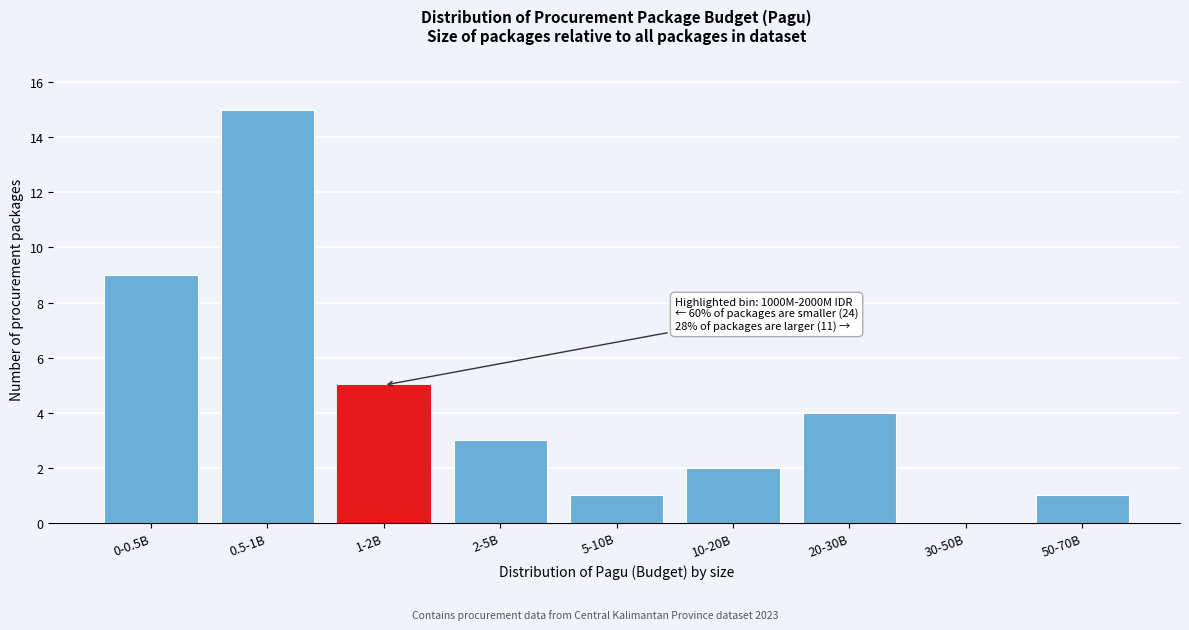

Reading right to left, what are all the values shown in this chart?

50-70B=1	30-50B=0	20-30B=4	10-20B=2	5-10B=1	2-5B=3	1-2B=5	0.5-1B=15	0-0.5B=9